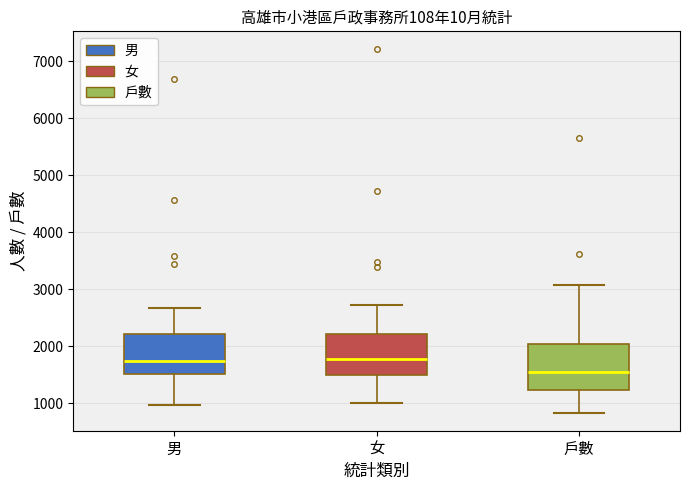

Where does the lower whisker of the box for 戶數 end on the y-axis? The values are not printed on the chart, so give them approximately, as read against the axis.

800